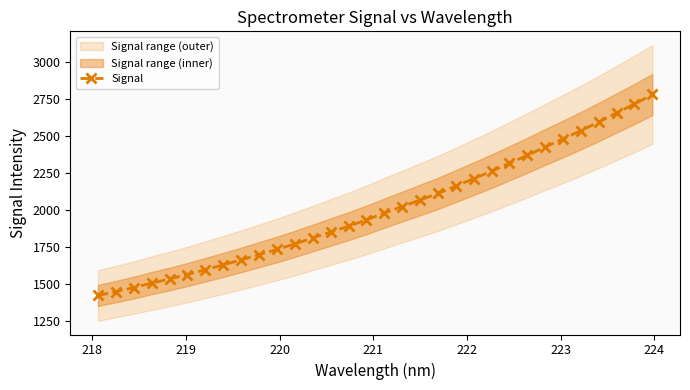

What is the value of the Signal point at the 18th from the left?

2021.3